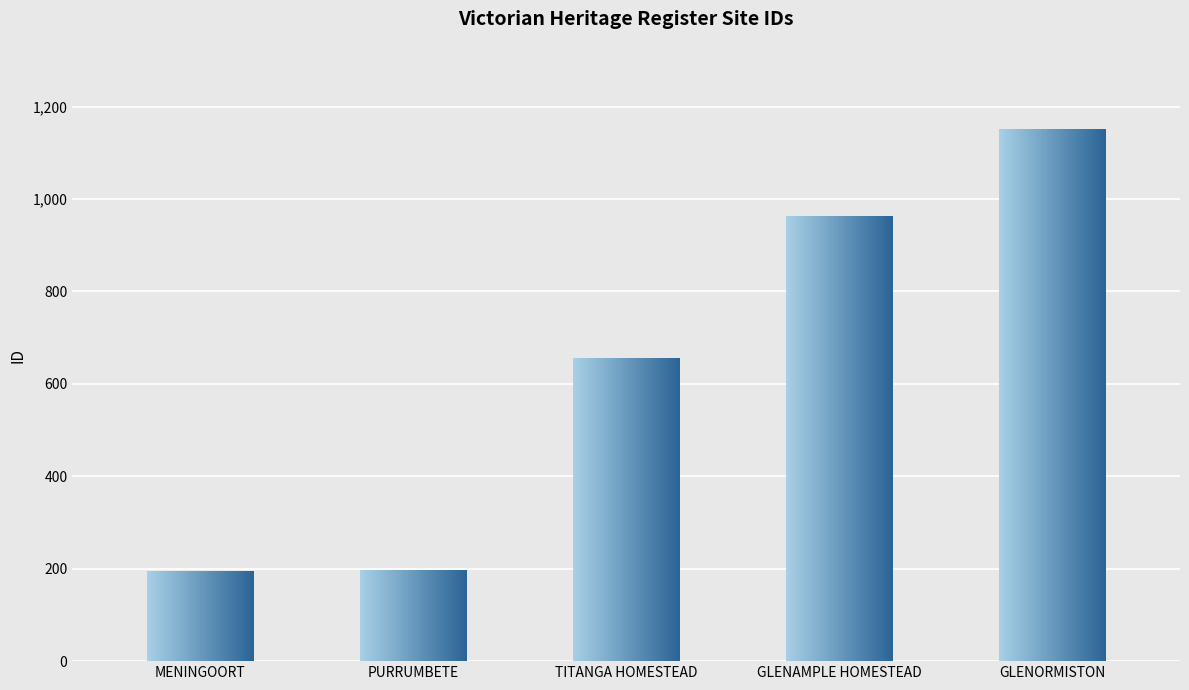

What is the change in value from PURRUMBETE to GLENORMISTON?

+954